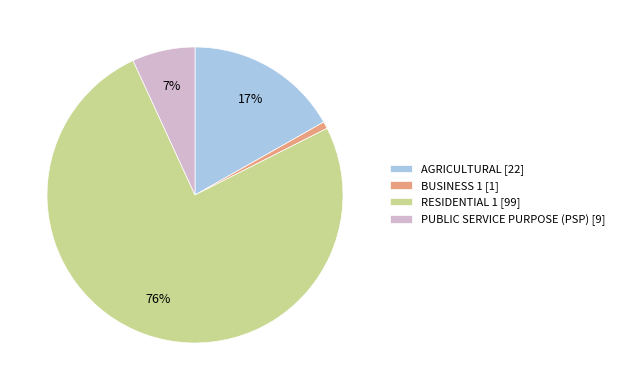

The RESIDENTIAL 1 slice represents 76% of the pie. True or false?

True